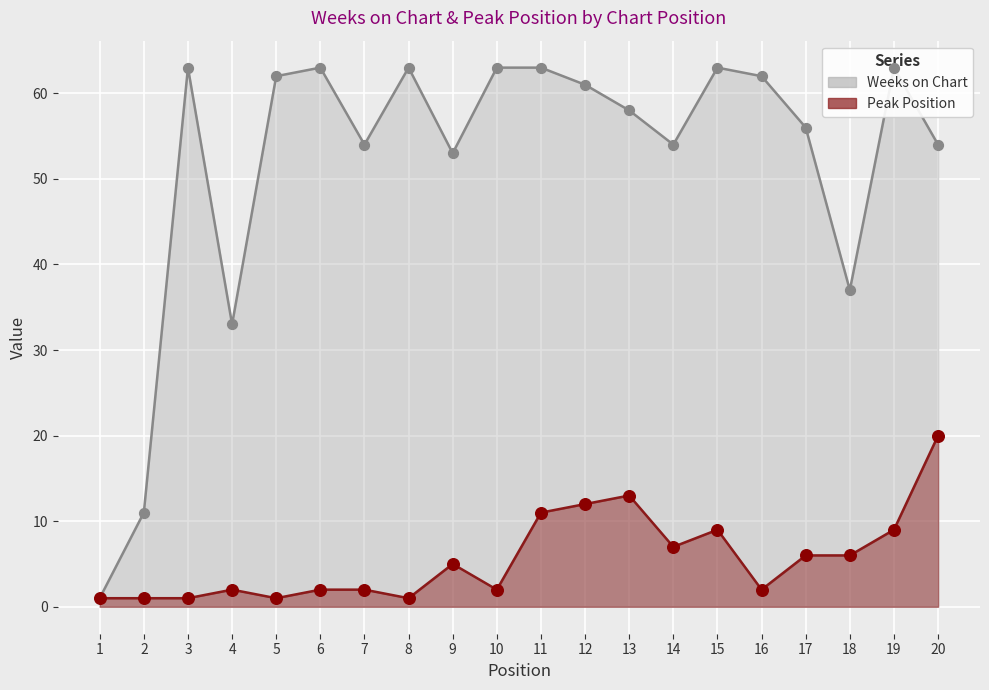

At how many categories does at least one series exceed 51?

16